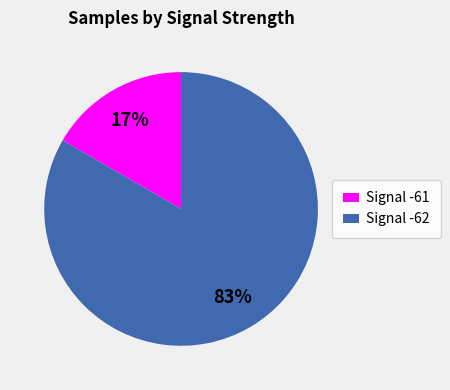

Count the number of slices in the pie.

2